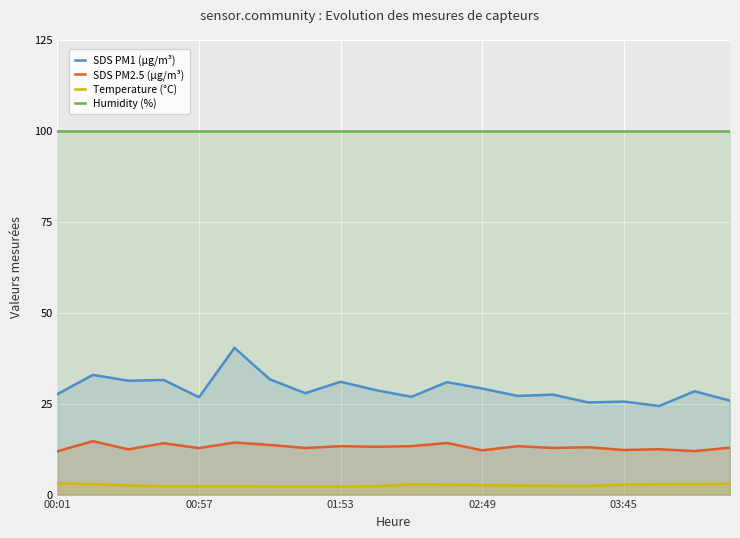

What is the minimum value shown in the chart?

2.2